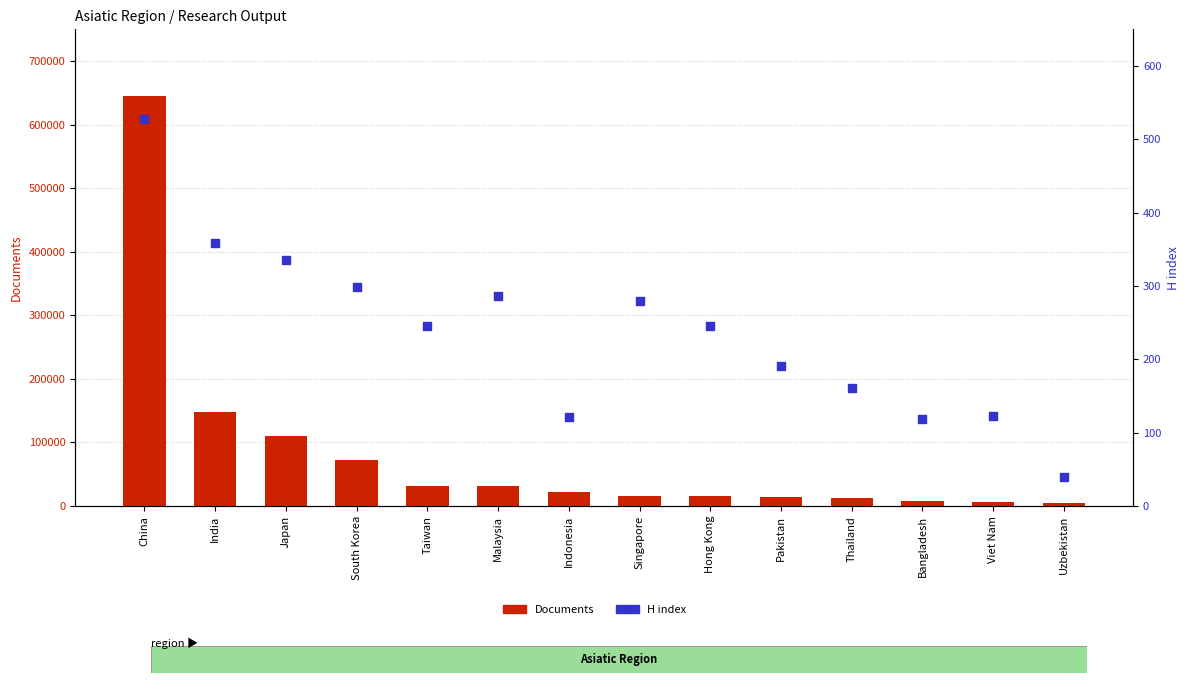

At how many categories does at least one series exceed 574403?

1